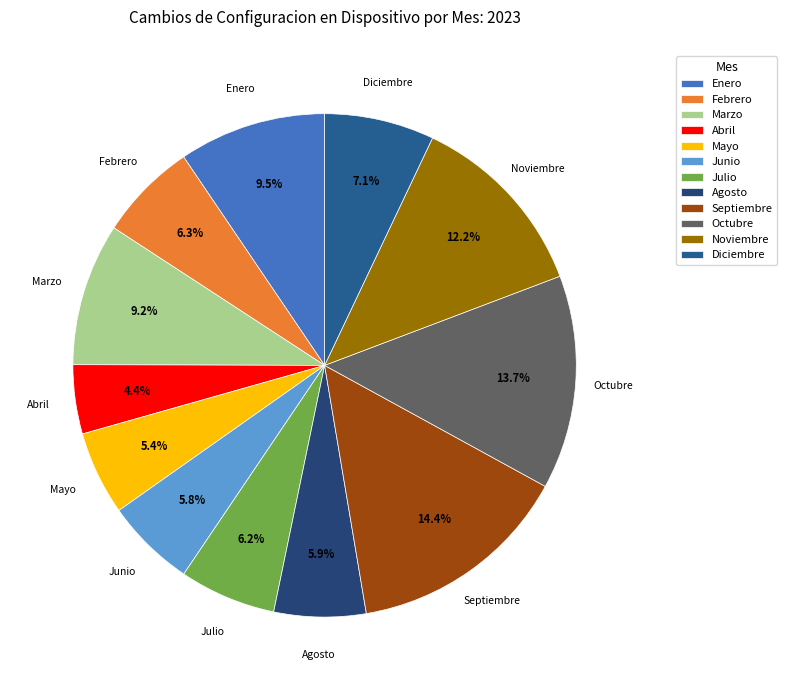

What is the smallest slice in the pie chart?

Abril